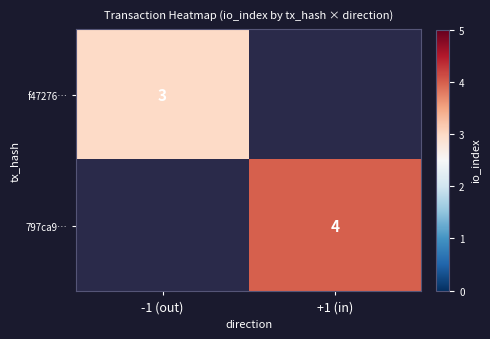

Read the f47276… value at -1 (out).

3.0